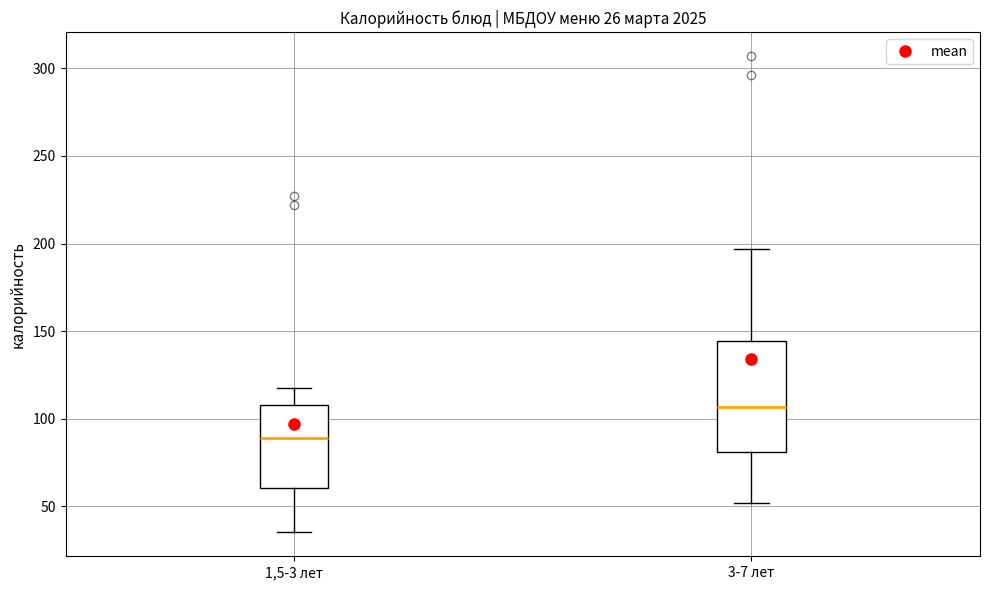

Which box is the tallest, from its lower edge to its upper edge?

3-7 лет